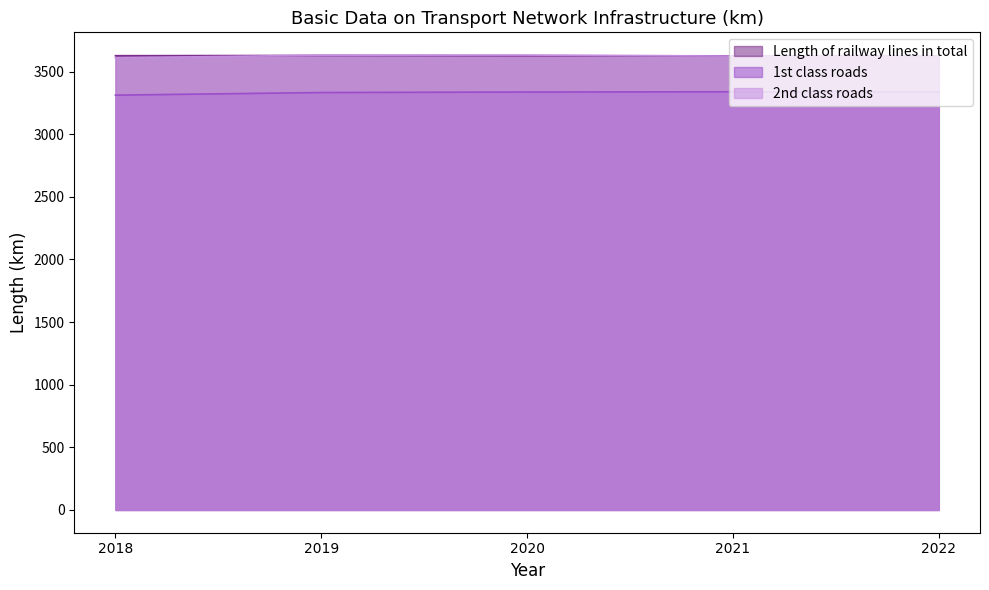

Is it true that 1st class roads equals 5875 at 2021?

False